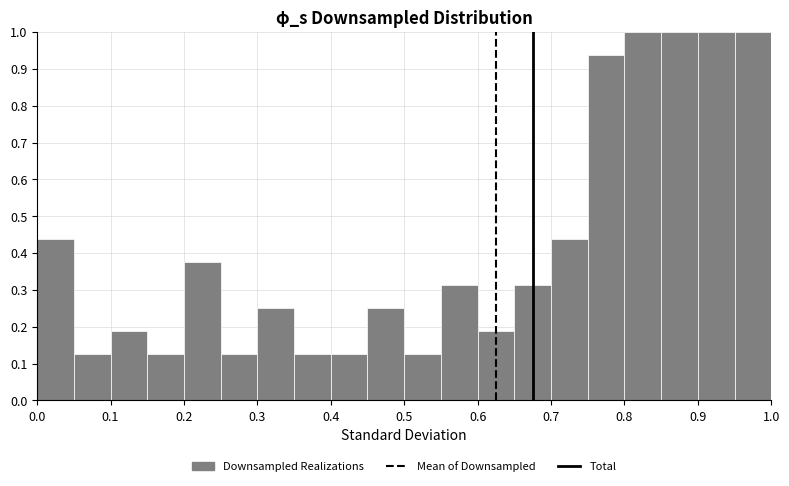

Reading left to right, list every bar in this chart as the range it spans on the x-axis followed by its height. The values are not printed on the chart, so give them approximately, as read against the axis.

0.00 to 0.05: 0.44
0.05 to 0.10: 0.13
0.10 to 0.15: 0.19
0.15 to 0.20: 0.13
0.20 to 0.25: 0.38
0.25 to 0.30: 0.13
0.30 to 0.35: 0.25
0.35 to 0.40: 0.13
0.40 to 0.45: 0.13
0.45 to 0.50: 0.25
0.50 to 0.55: 0.13
0.55 to 0.60: 0.31
0.60 to 0.65: 0.19
0.65 to 0.70: 0.31
0.70 to 0.75: 0.44
0.75 to 0.80: 0.94
0.80 to 0.85: 1.00
0.85 to 0.90: 1.00
0.90 to 0.95: 1.00
0.95 to 1.00: 1.00